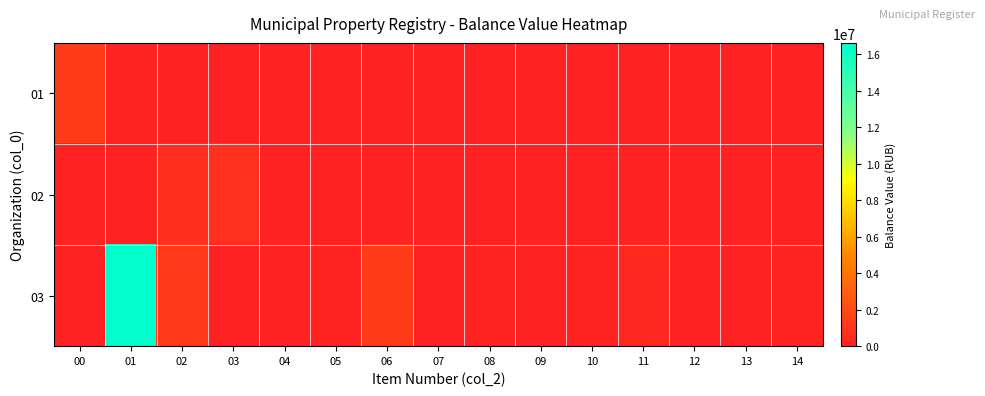

What is the total value across all series at 03?

787716.3